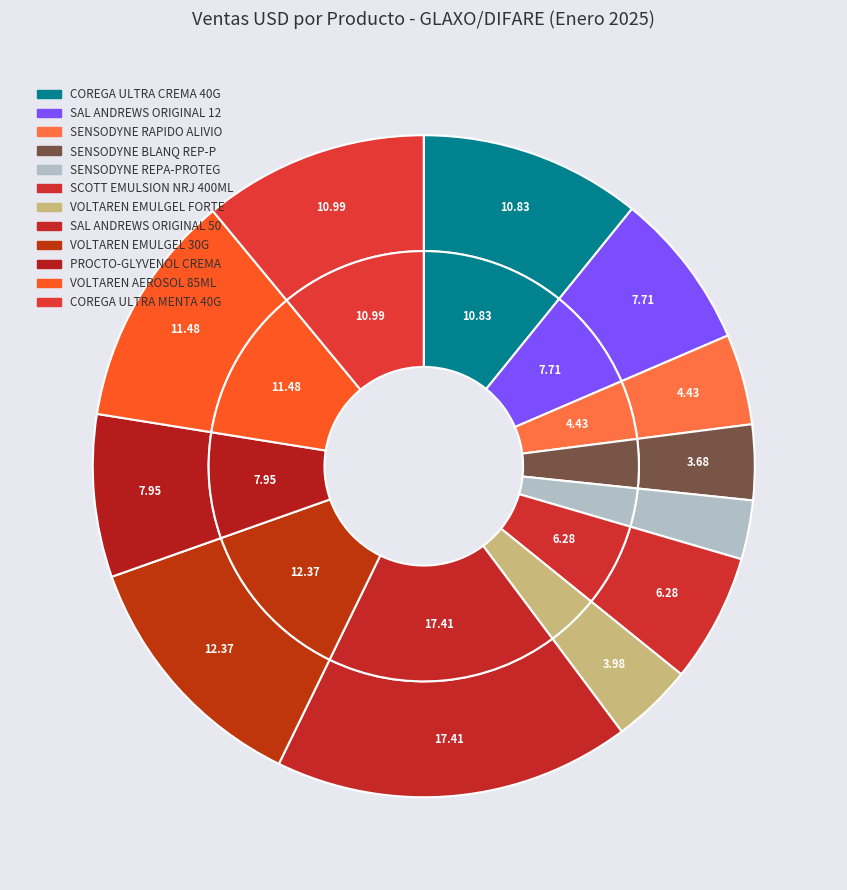

What percentage is the PROCTO-GLYVENOL CREMA 5/2% TUBO*30G slice, to the nearest percent?

8%